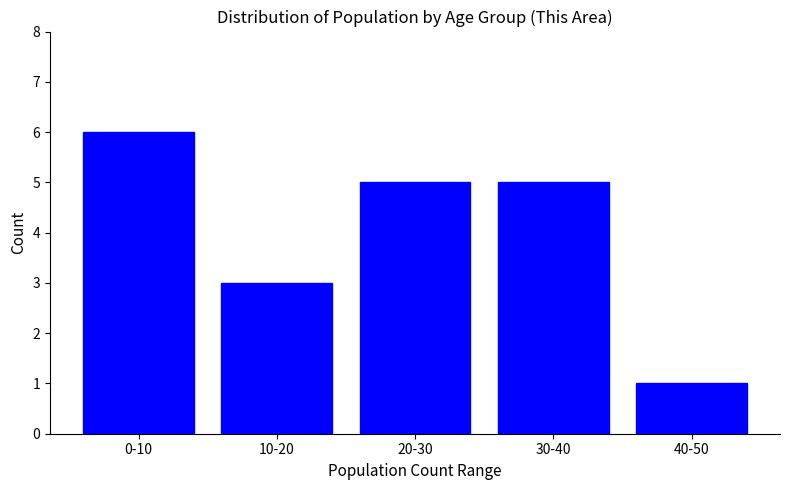

Reading left to right, extract all data points from this chart.

6	3	5	5	1